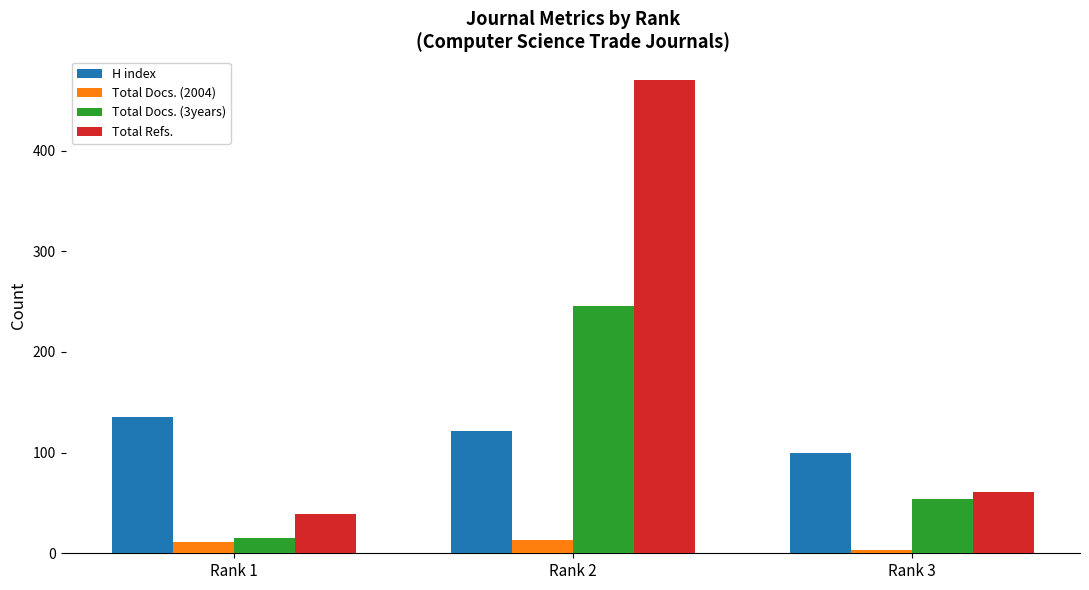

What is the value of the Total Refs. bar at the 1st from the left?

39